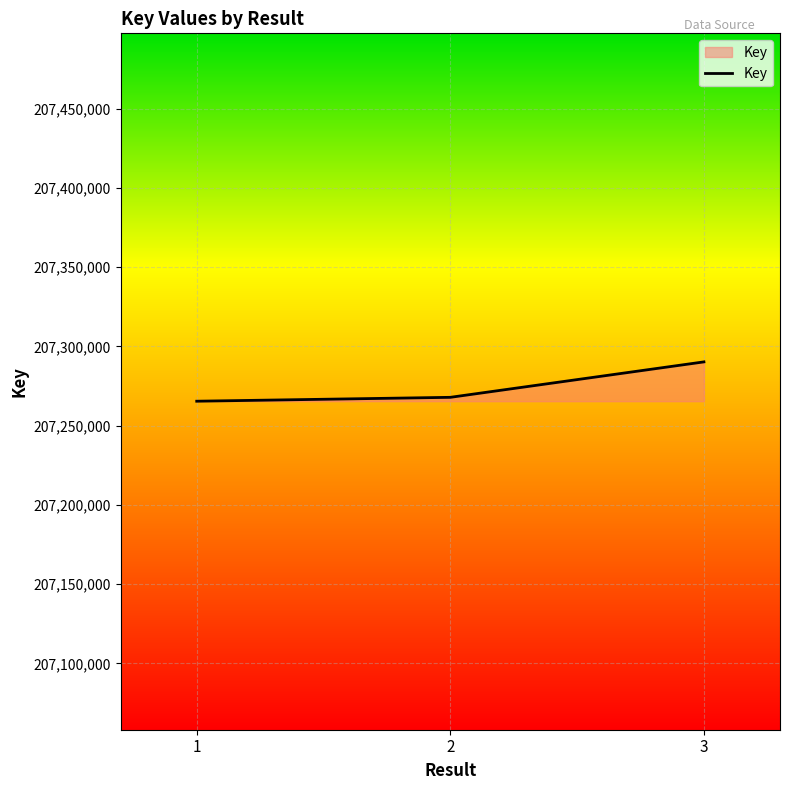

What value does the data have at 1, to the nearest 50?

207265400